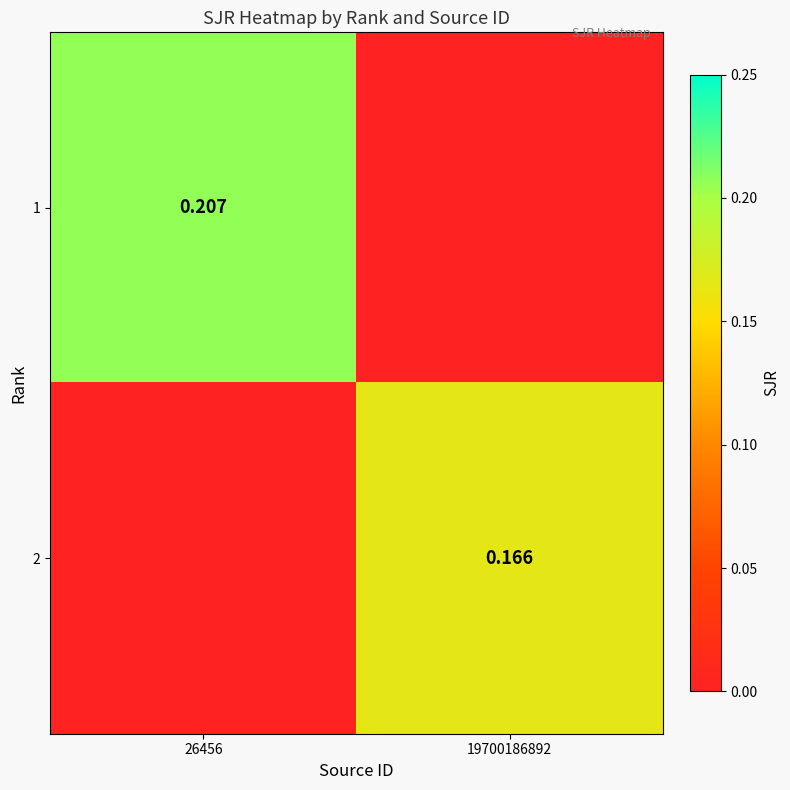

Rank the series by their maximum value, from lowest to highest.

2, 1